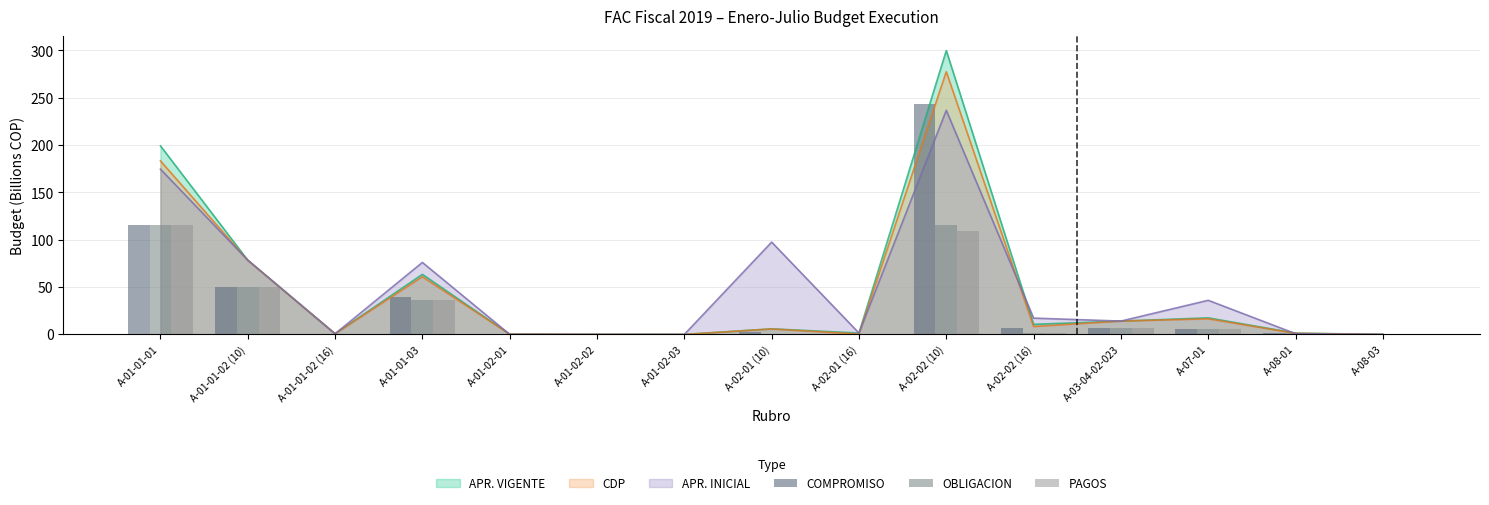

What is the sum of all OBLIGACION values?

334.5